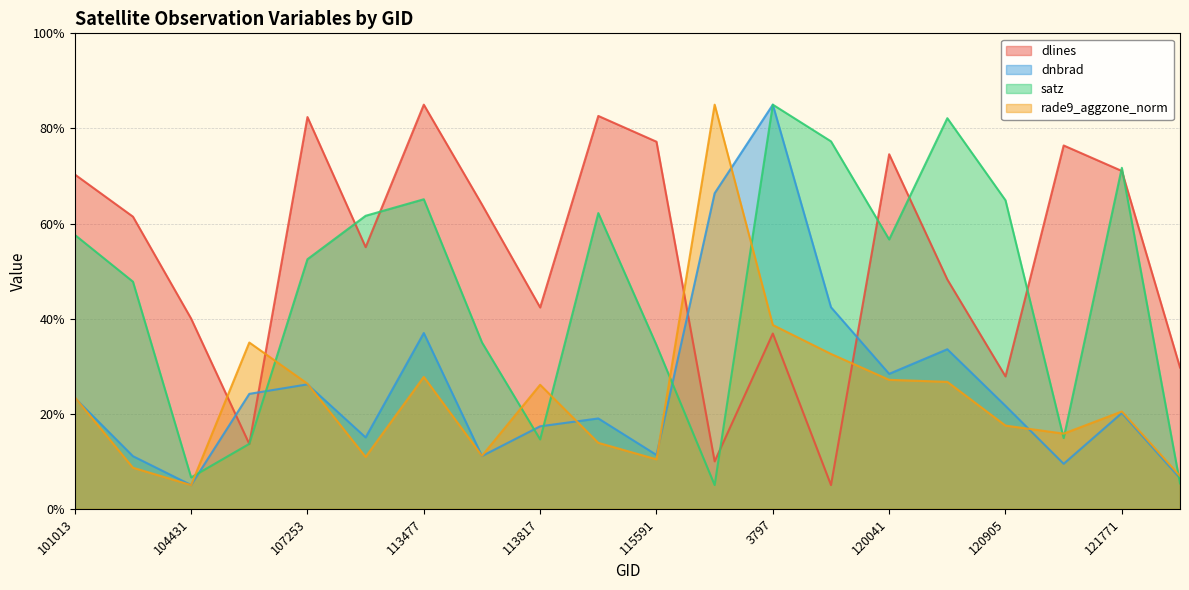

Where does the satz series first go above 56?

101013